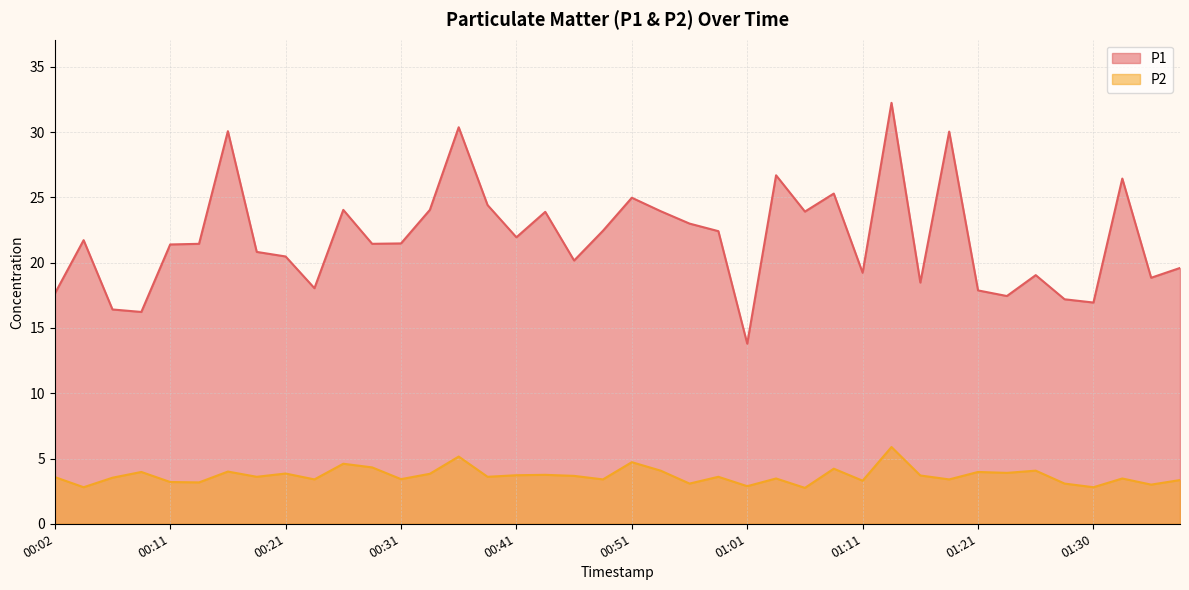

How many lines are shown in the chart?

2